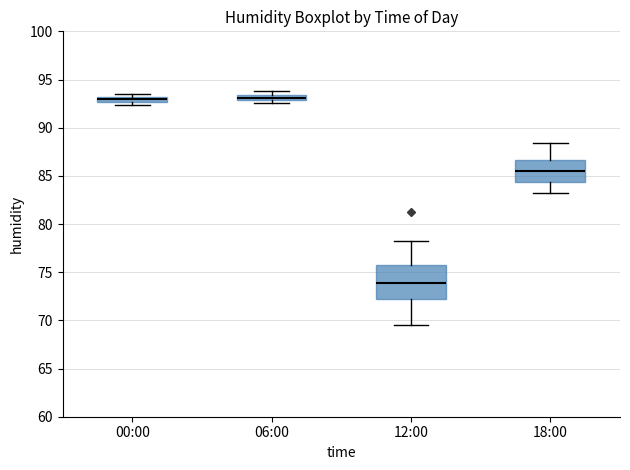

Which box is the tallest, from its lower edge to its upper edge?

12:00